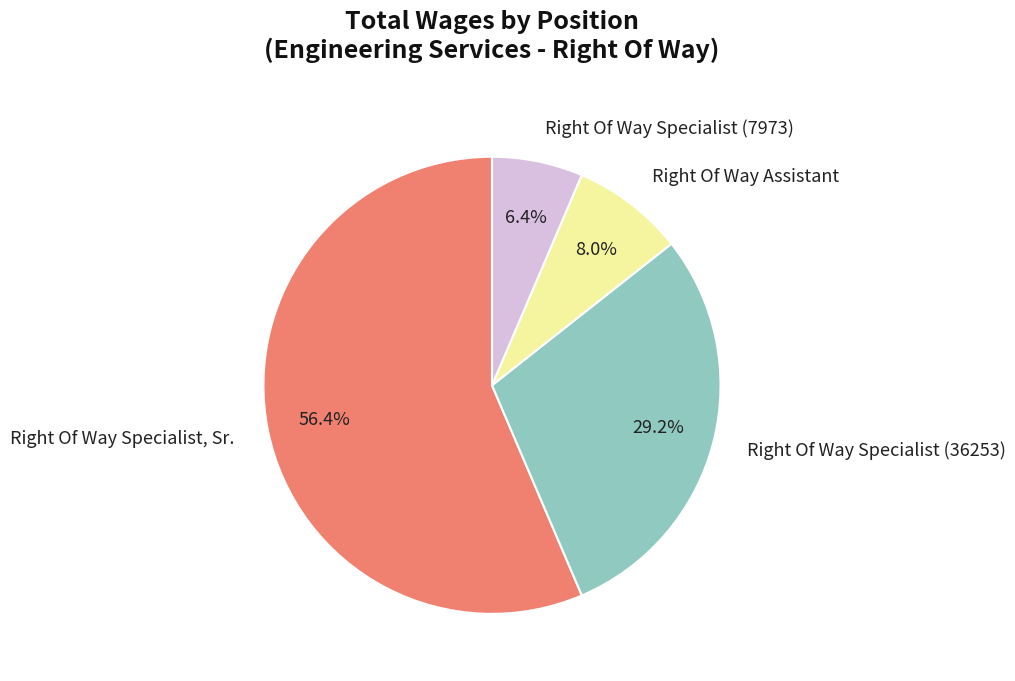

Which slice represents more than half of the pie?

Right Of Way Specialist, Sr.